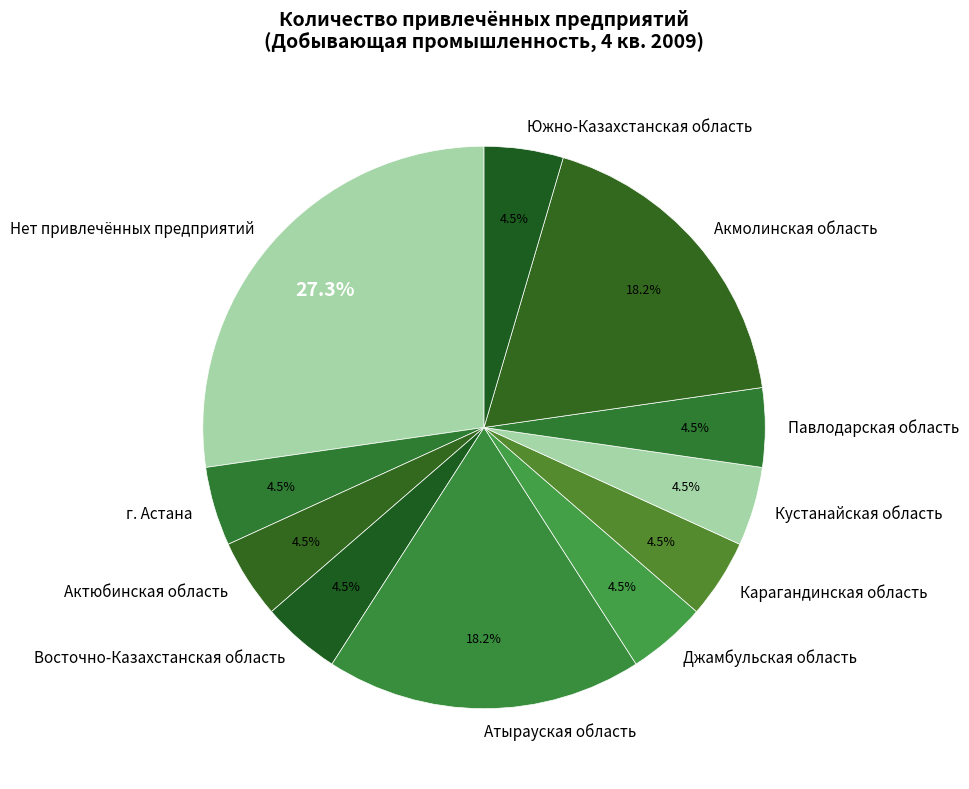

Which slice is the largest?

Нет привлечённых предприятий